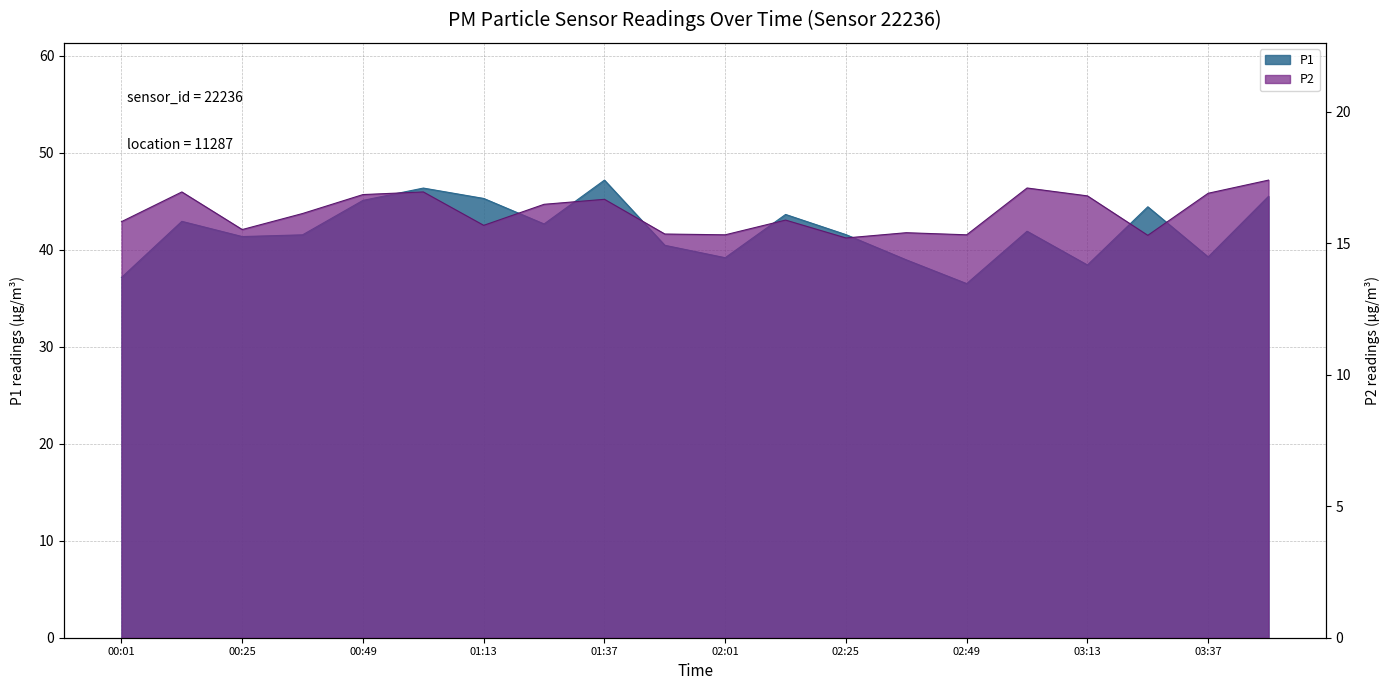

Between 02:37 and 02:49, which series saw the biggest shift?

P1